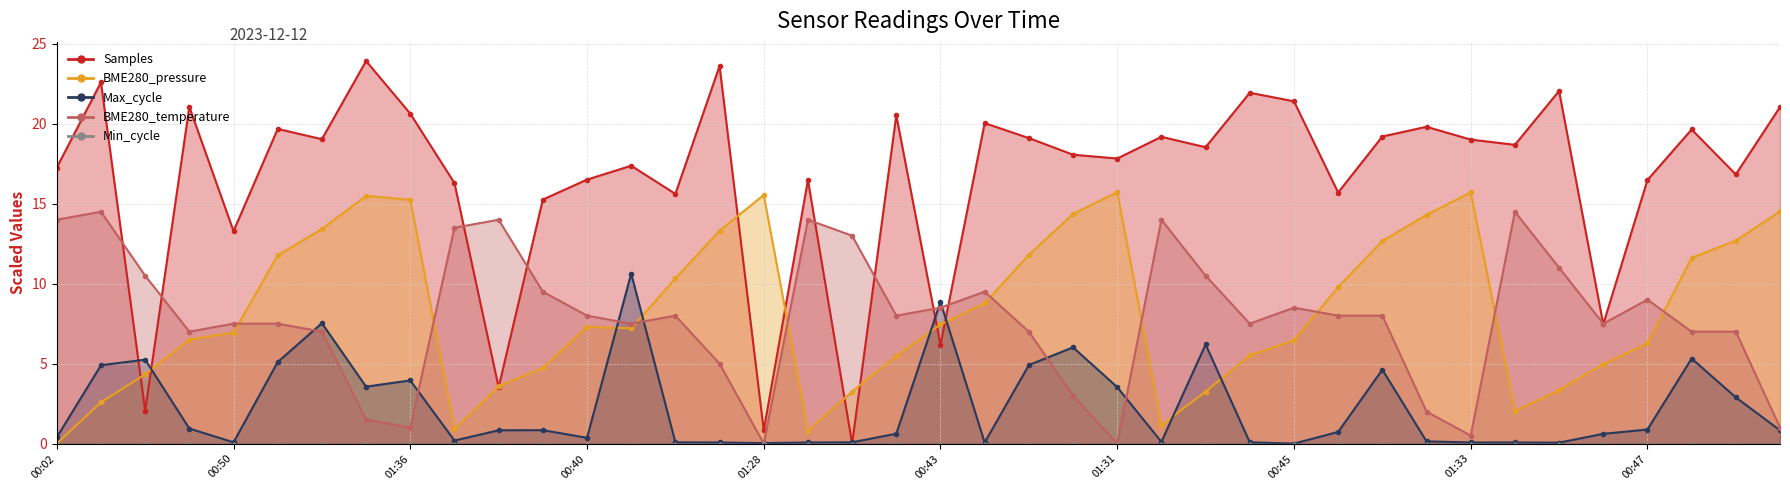

What is the difference between the maximum and second lowest values in the Max_cycle series?

10.6